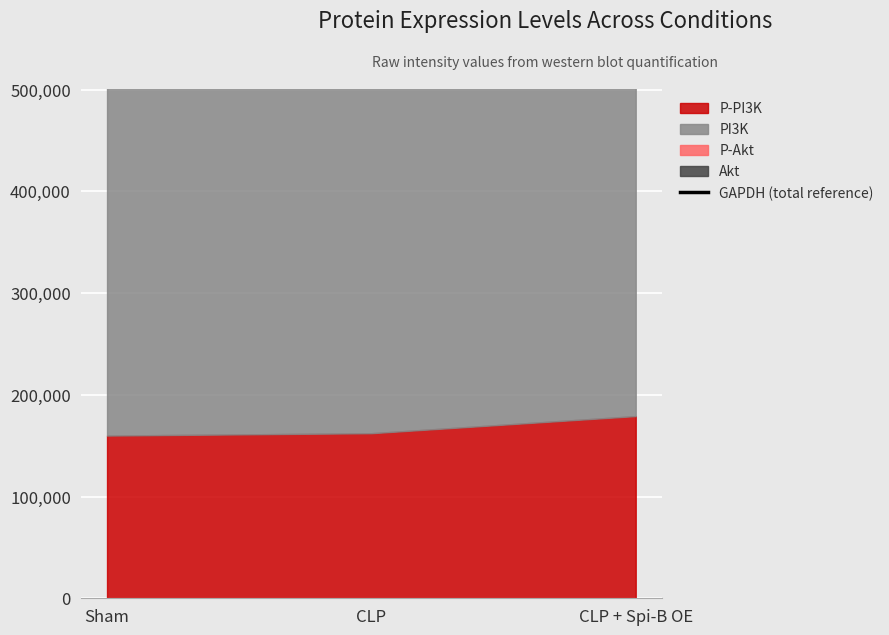

How many data points are less than 872933?

1